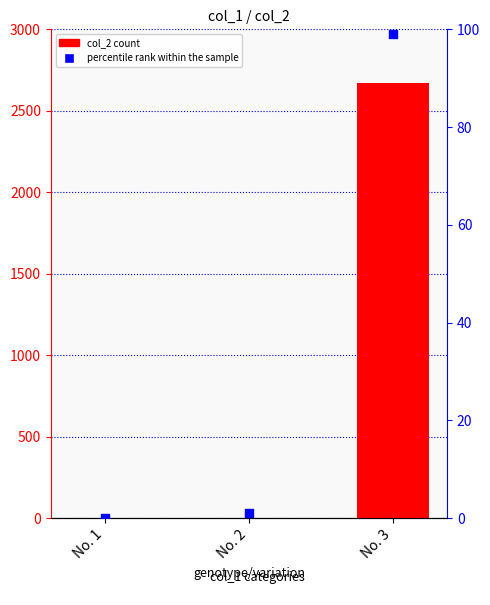

At which category is the sum across all series the highest?

No. 3